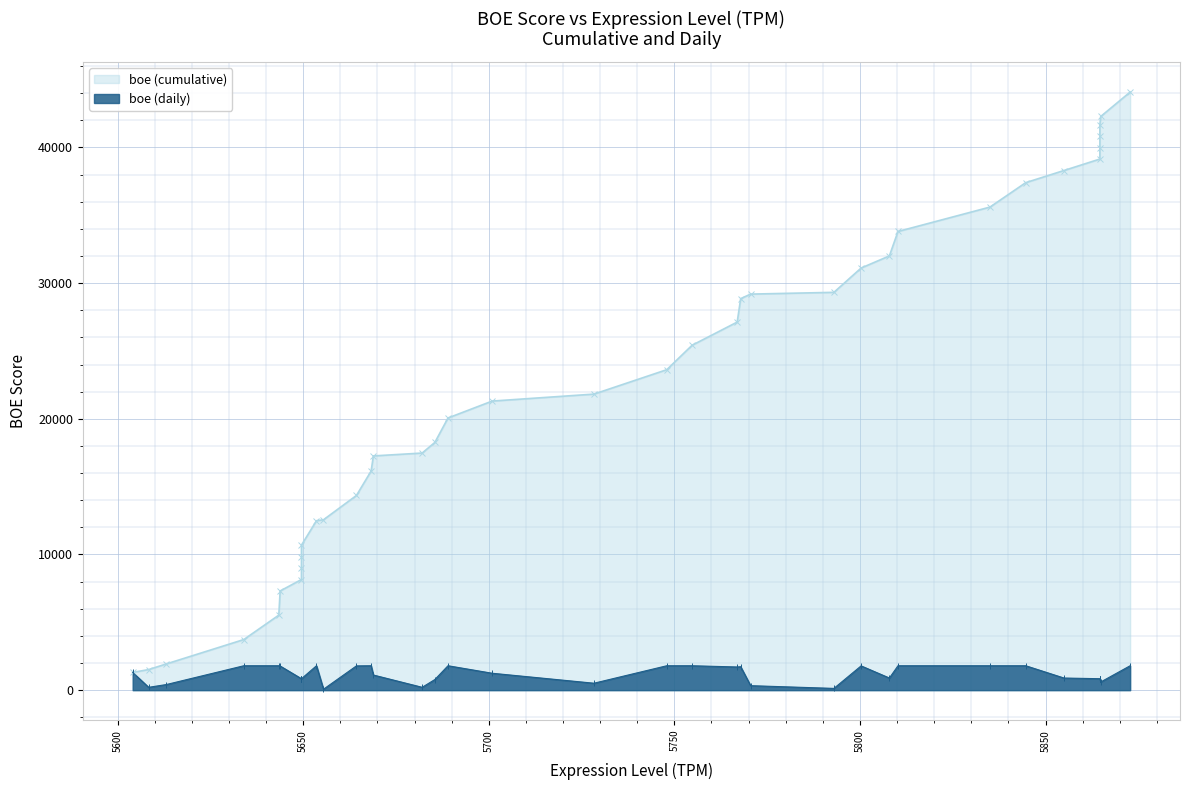

Does the chart display data point markers on the line(s)?

Yes